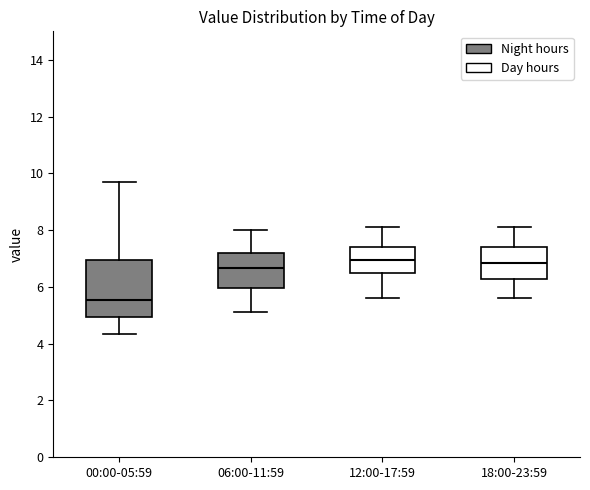

Reading left to right, read every box against the y-axis: the position of its median line, the range the box covers, and the ends of its whiskers. The values are not printed on the chart, so give them approximately, as read against the axis.

00:00-05:59: median 5.6, box 5.0 to 7.0, whiskers 4.4 to 9.8
06:00-11:59: median 6.6, box 6.0 to 7.2, whiskers 5.2 to 8.0
12:00-17:59: median 7.0, box 6.4 to 7.4, whiskers 5.6 to 8.2
18:00-23:59: median 6.8, box 6.2 to 7.4, whiskers 5.6 to 8.2